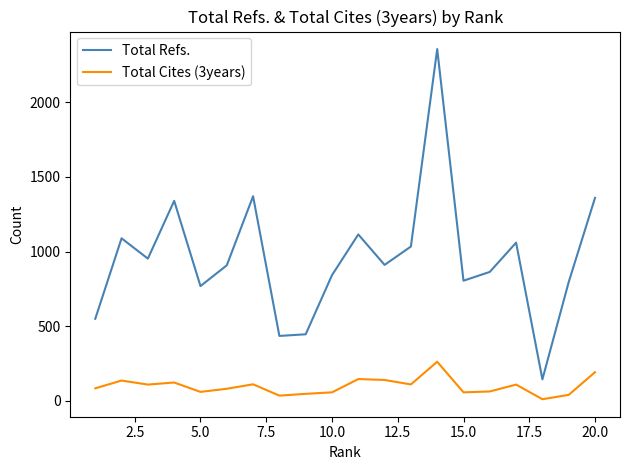

Which series has the widest spread of values?

Total Refs.